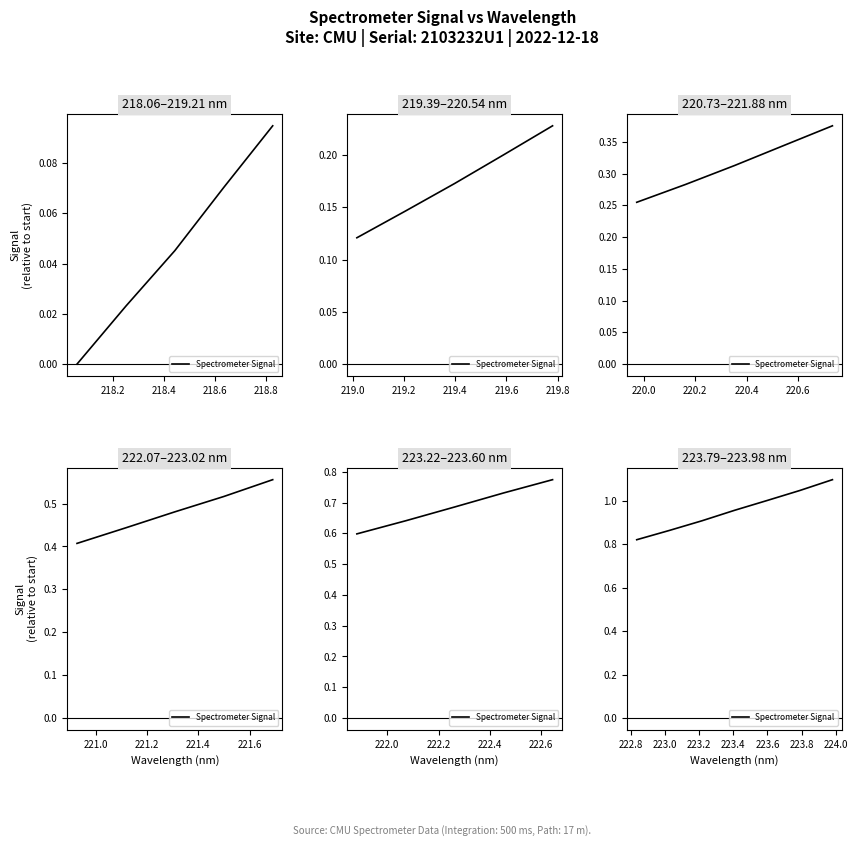

What is the label of the 2nd point from the left?

218.2